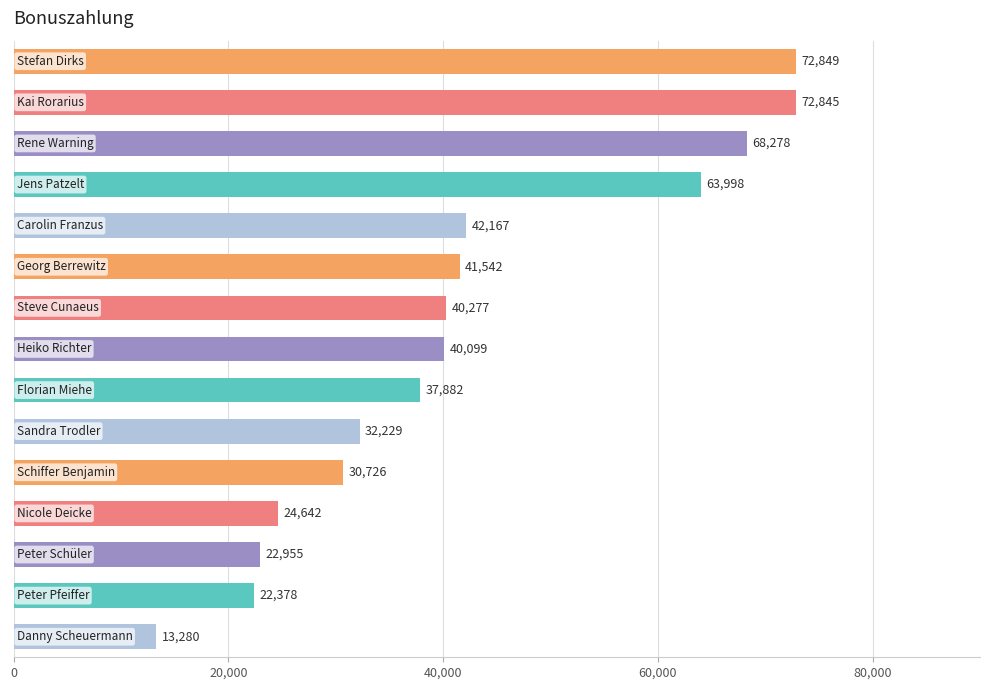

What is the average value?

41743